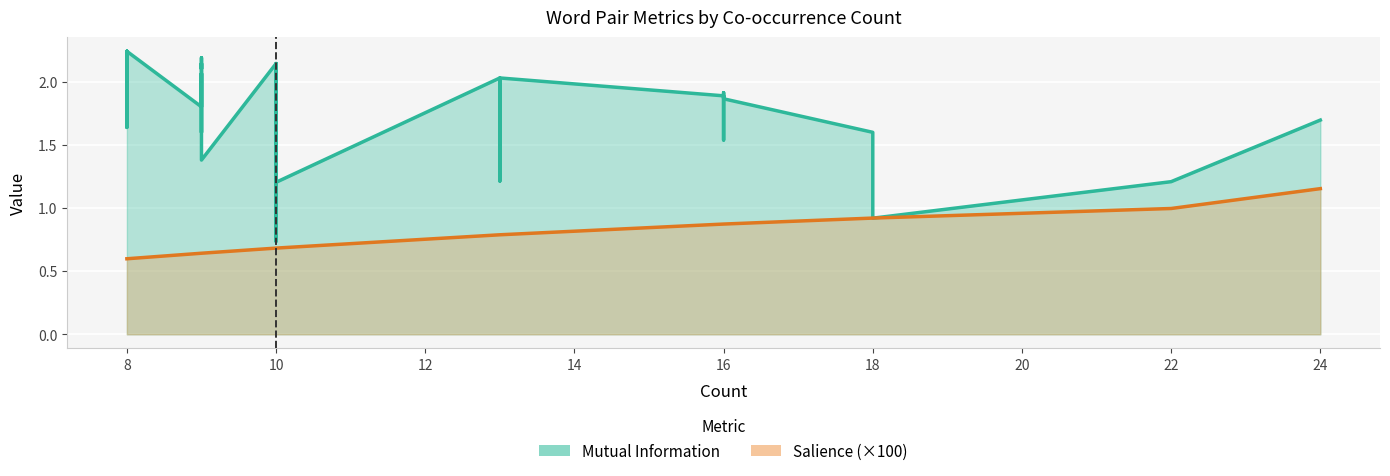

True or false: Mutual Information and Salience cross at least once.

False